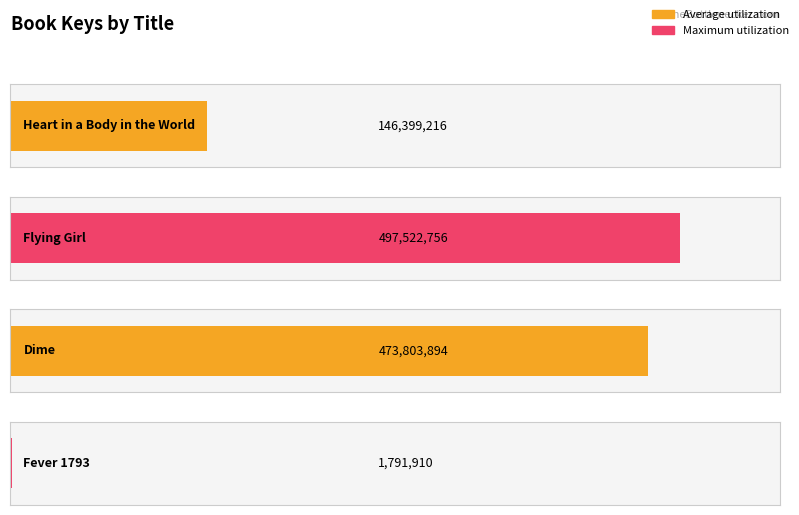

Reading left to right, extract all data points from this chart.

146399216	497522756	473803894	1791910